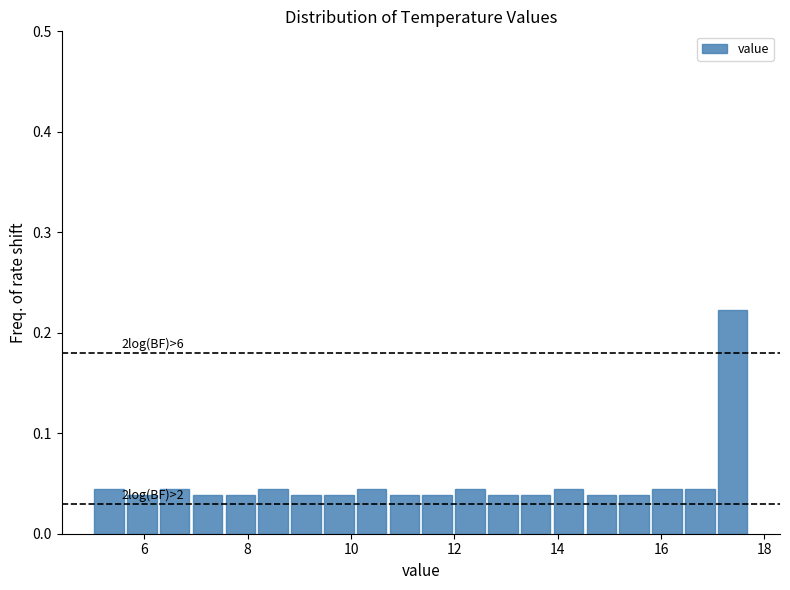

Read against the x-axis, roughly where is the centre of the tallest bar?

17.4